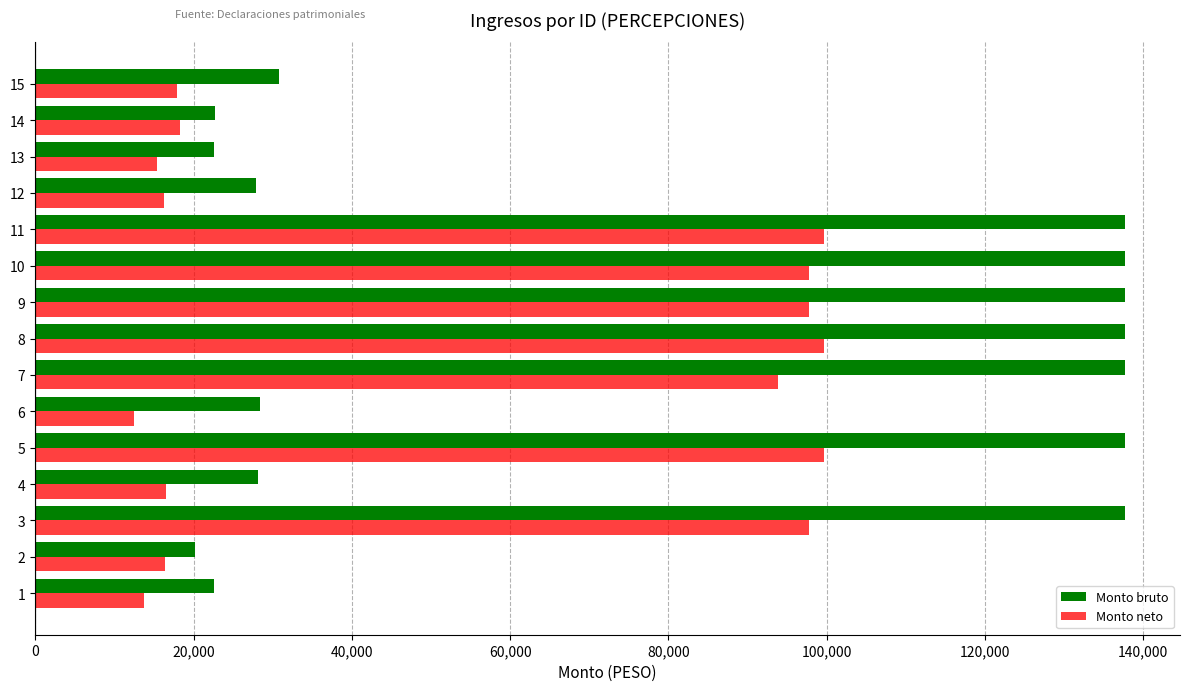

What is the average value of the Monto neto series?

54229.5